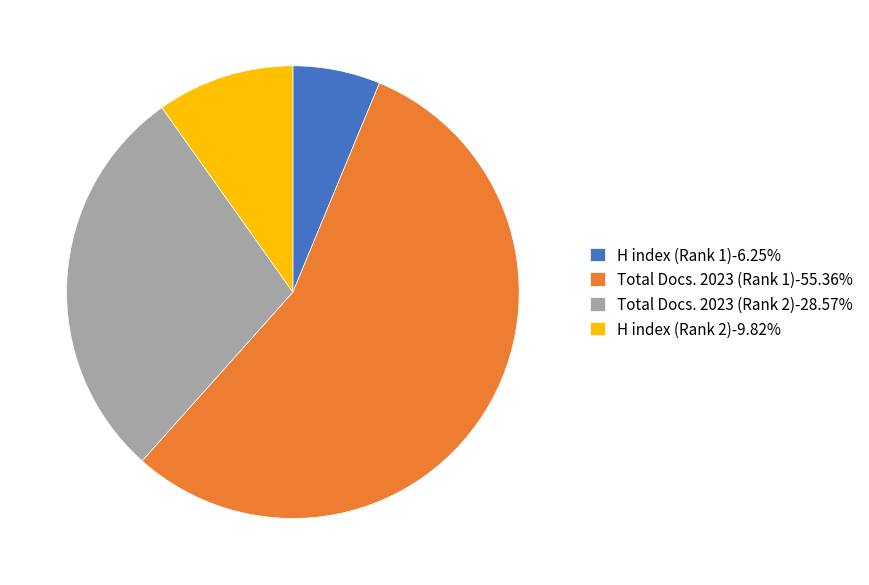

Is H index (Rank 1)-6.25% the majority of the pie?

No